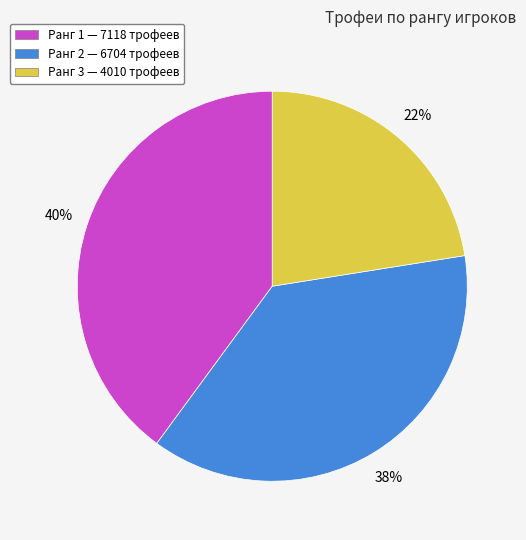

Does any single category account for the majority?

No